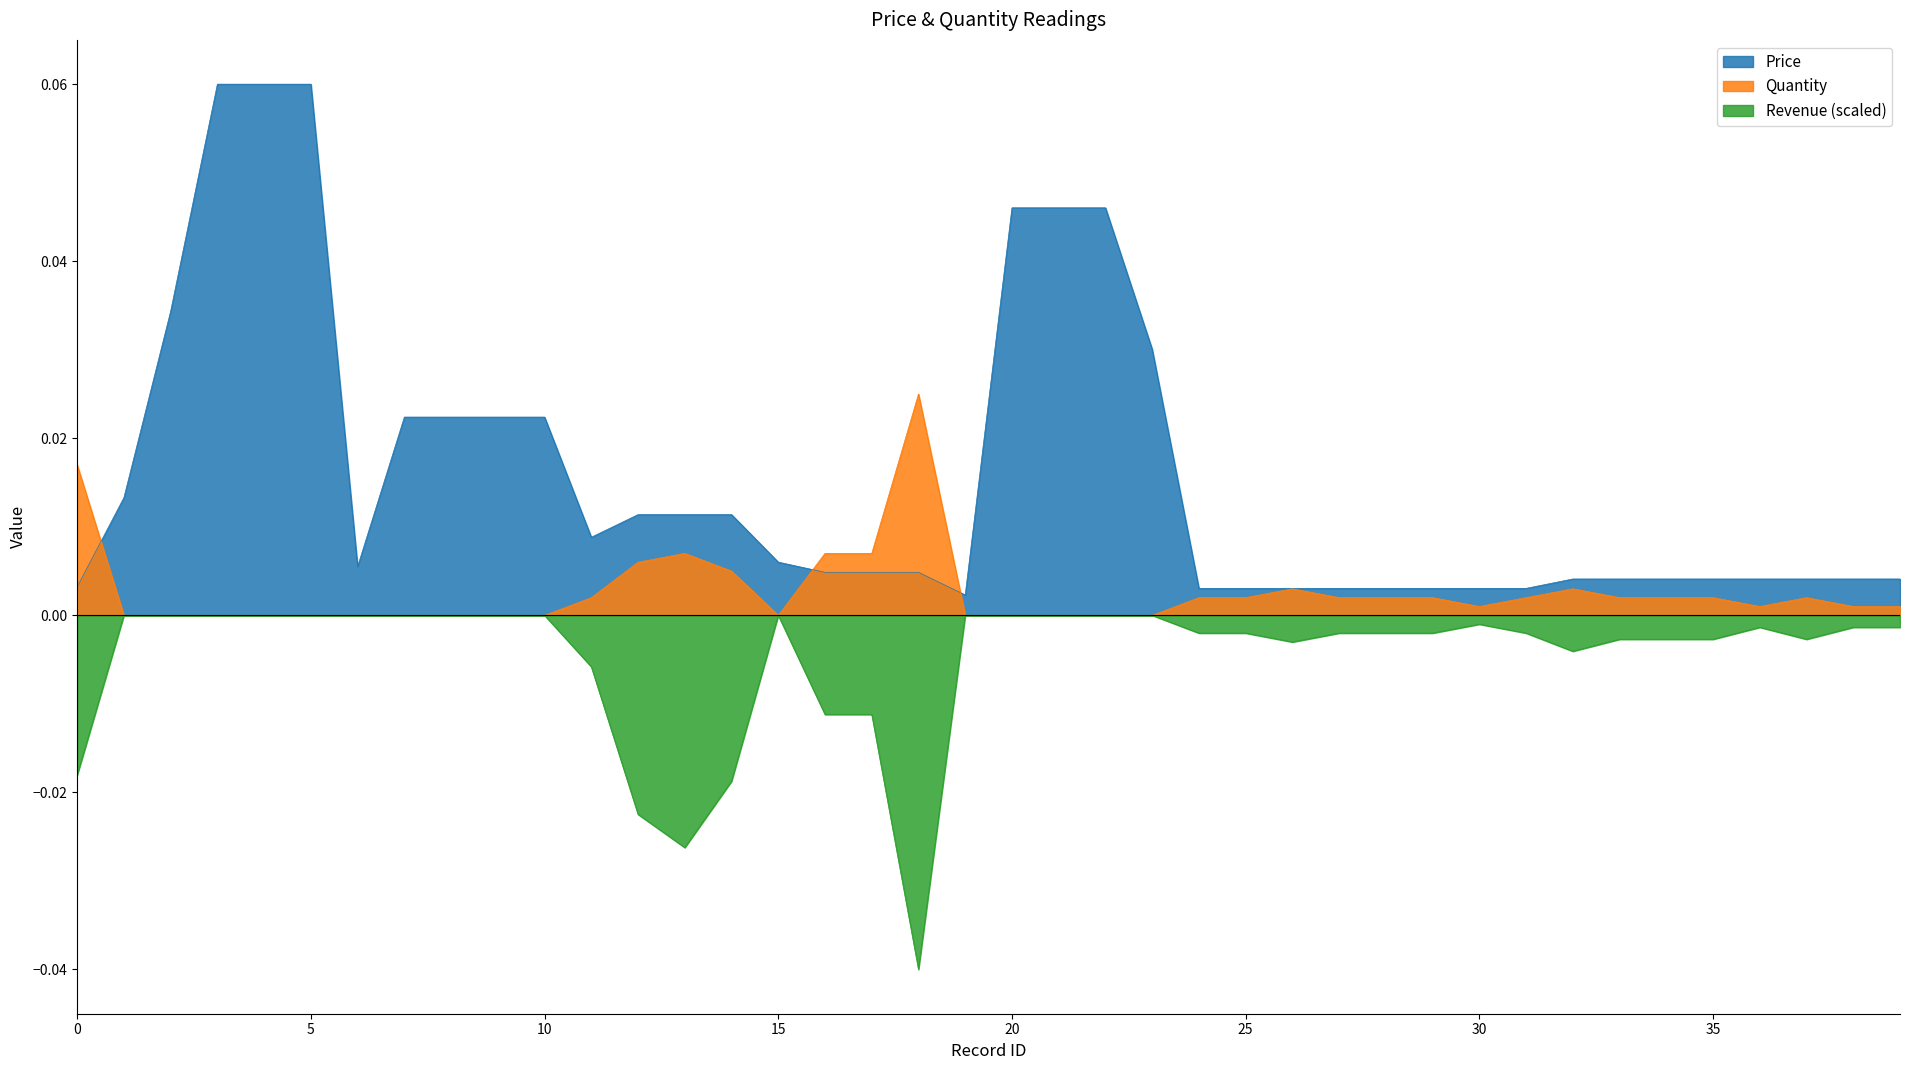

How many intersections are there between Quantity and Price?

3